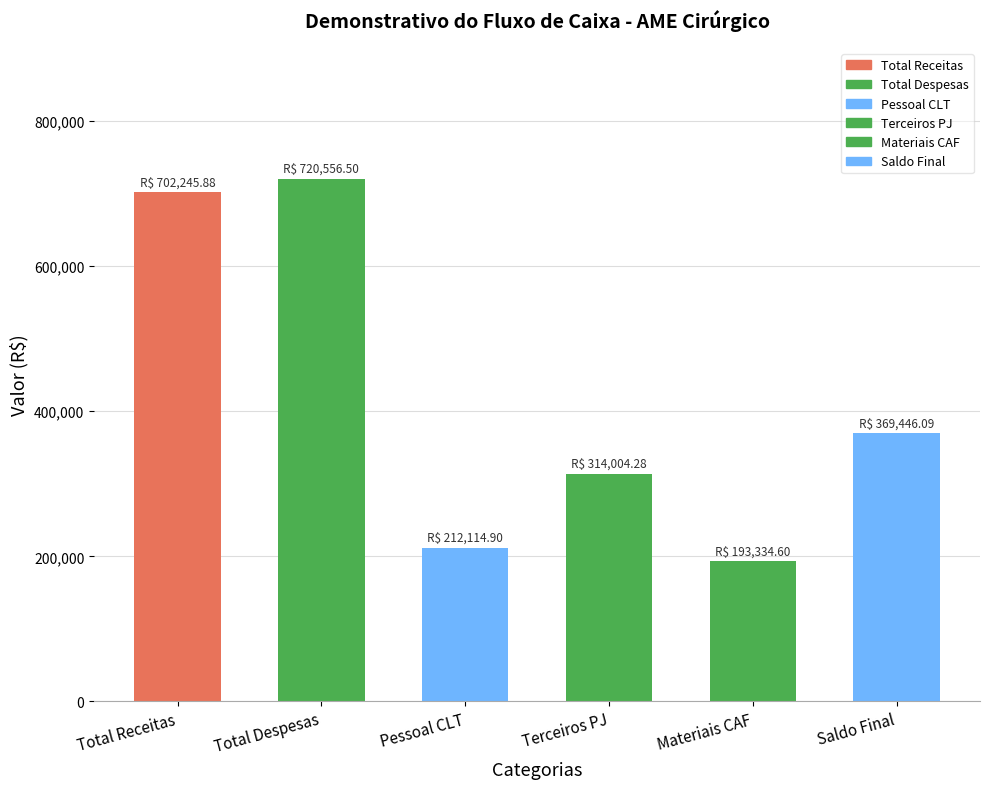

Reading left to right, list all the values displayed in this chart.

702245.9	720556.5	212114.9	314004.3	193334.6	369446.1